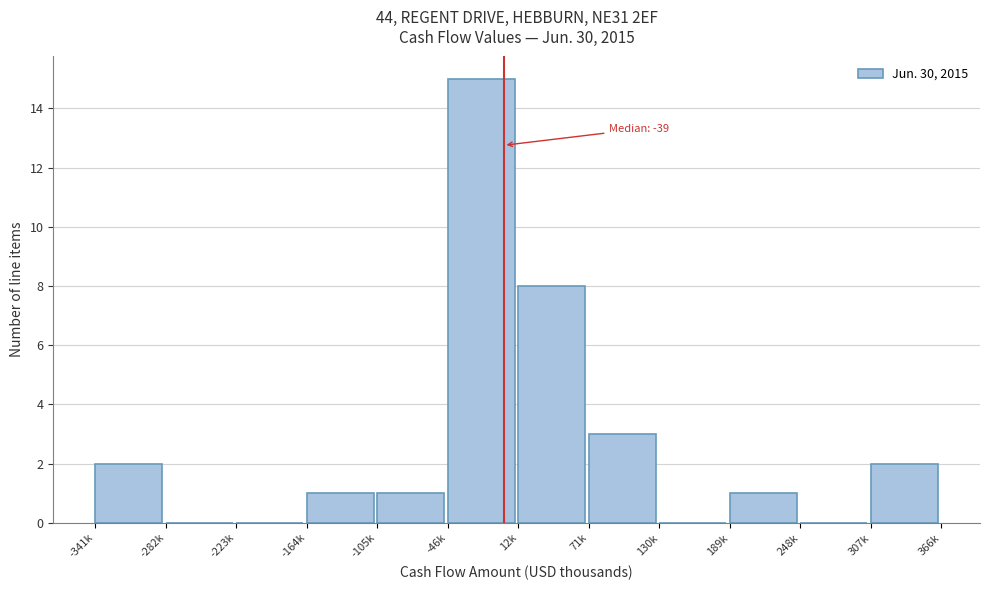

Reading left to right, list all the values displayed in this chart.

-341k=2	-282k=0	-223k=0	-164k=1	-105k=1	-46k=15	12k=8	71k=3	130k=0	189k=1	248k=0	307k=2